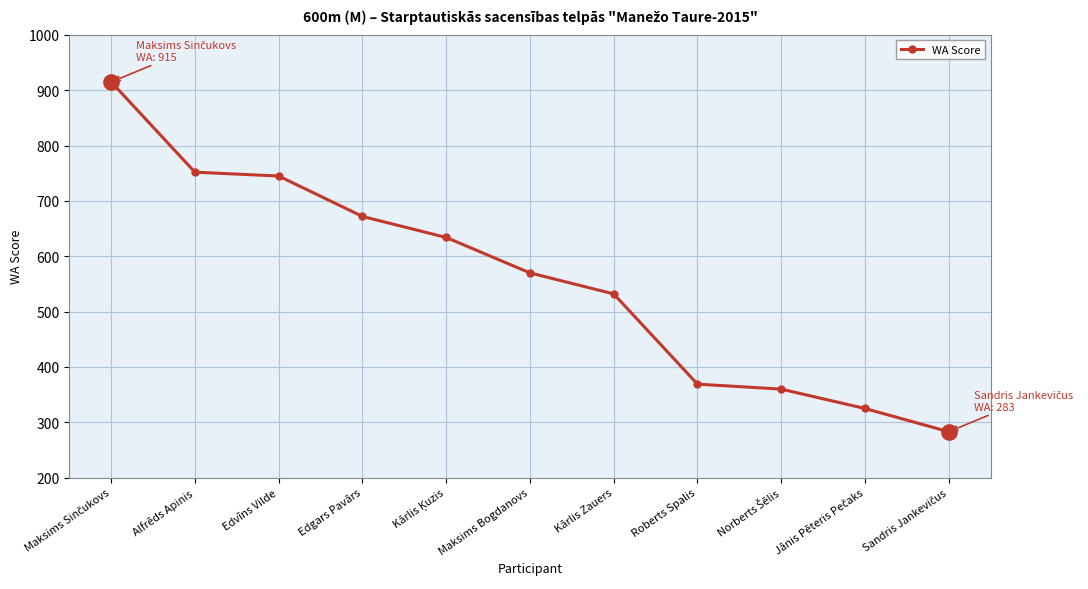

What position from the left is Roberts Spalis?

8